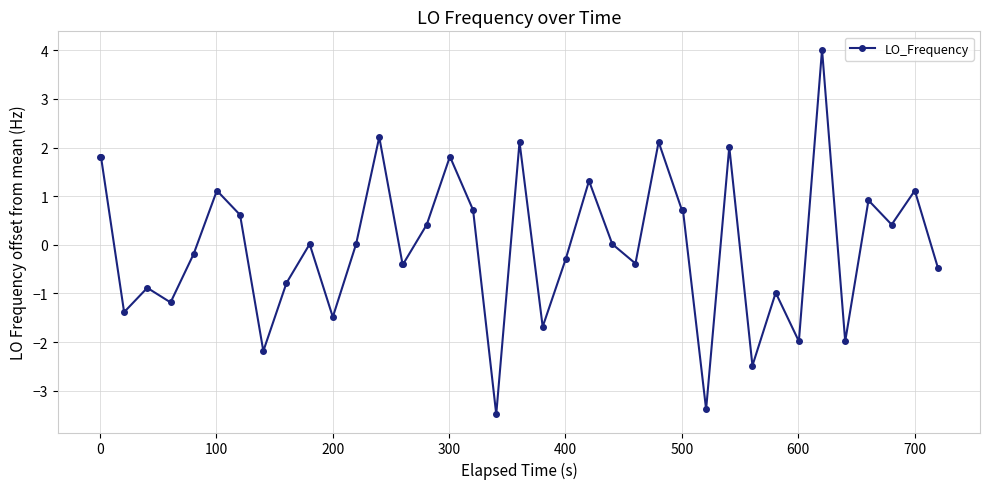

What is the difference between the maximum and minimum values?

7.5